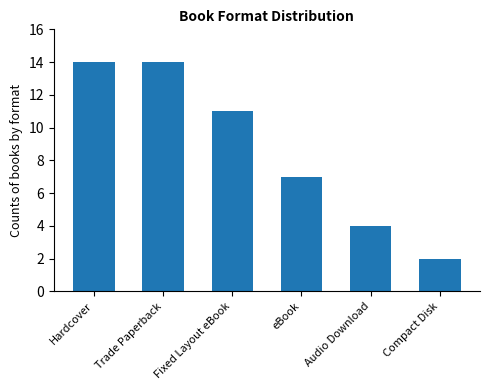

Does the chart contain stacked bars?

No